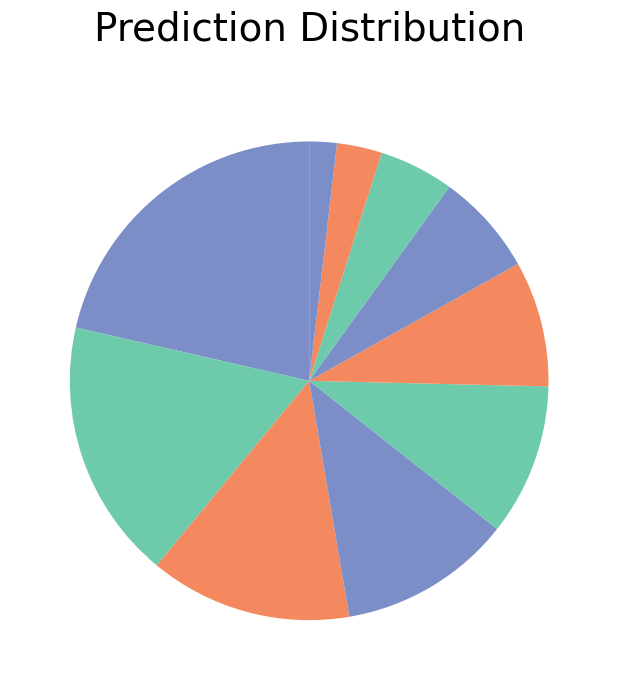

Count the number of slices in the pie.

10